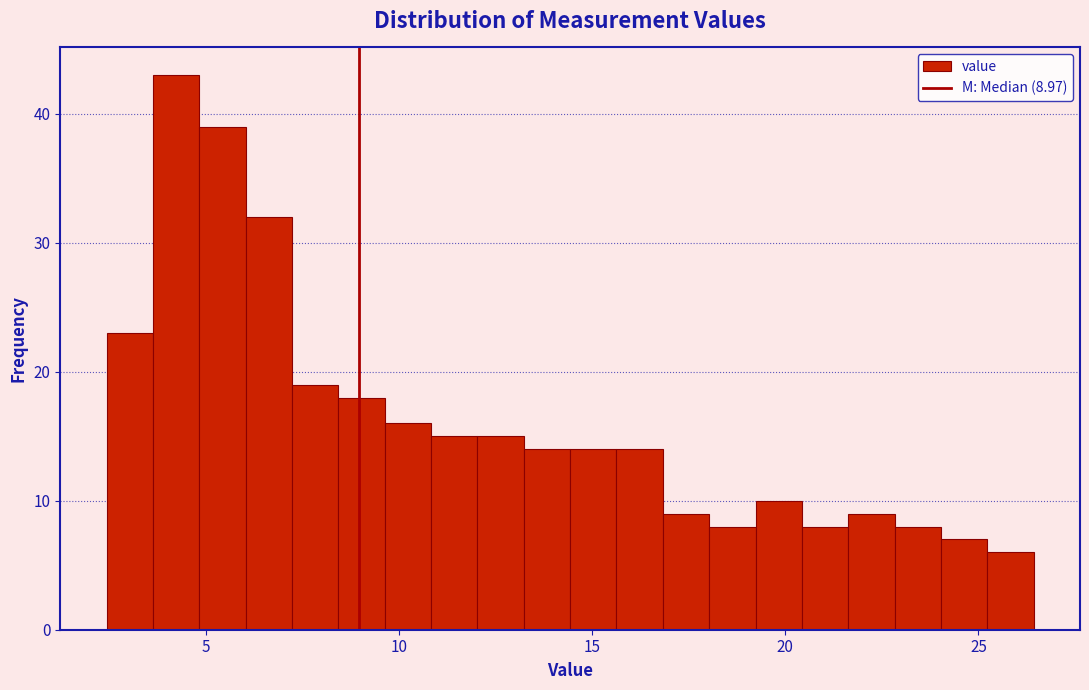

Read against the x-axis, roughly where is the centre of the tallest bar?

4.0